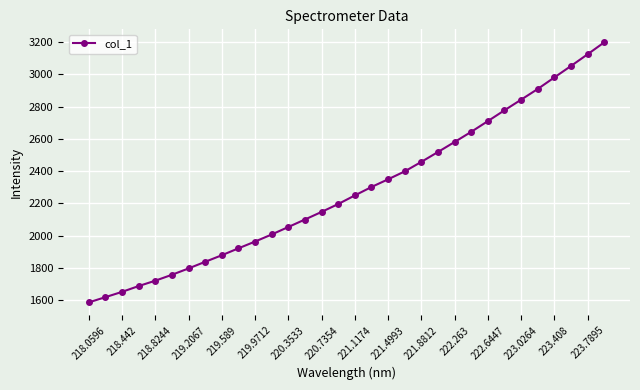

What is the value of the 27th point from the left?

2842.9